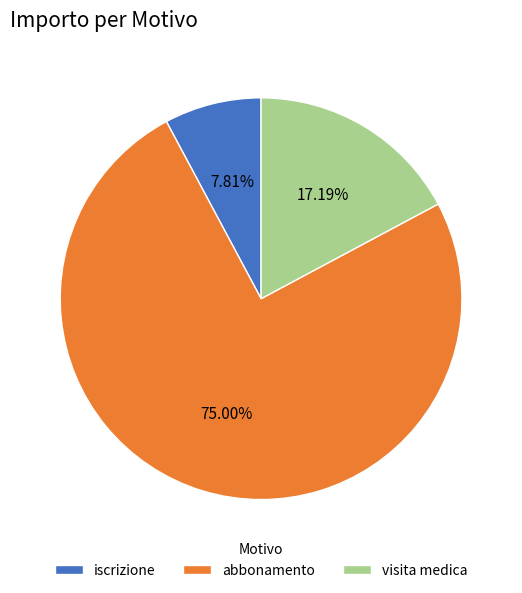

Rank the categories by value from highest to lowest.

abbonamento, visita medica, iscrizione